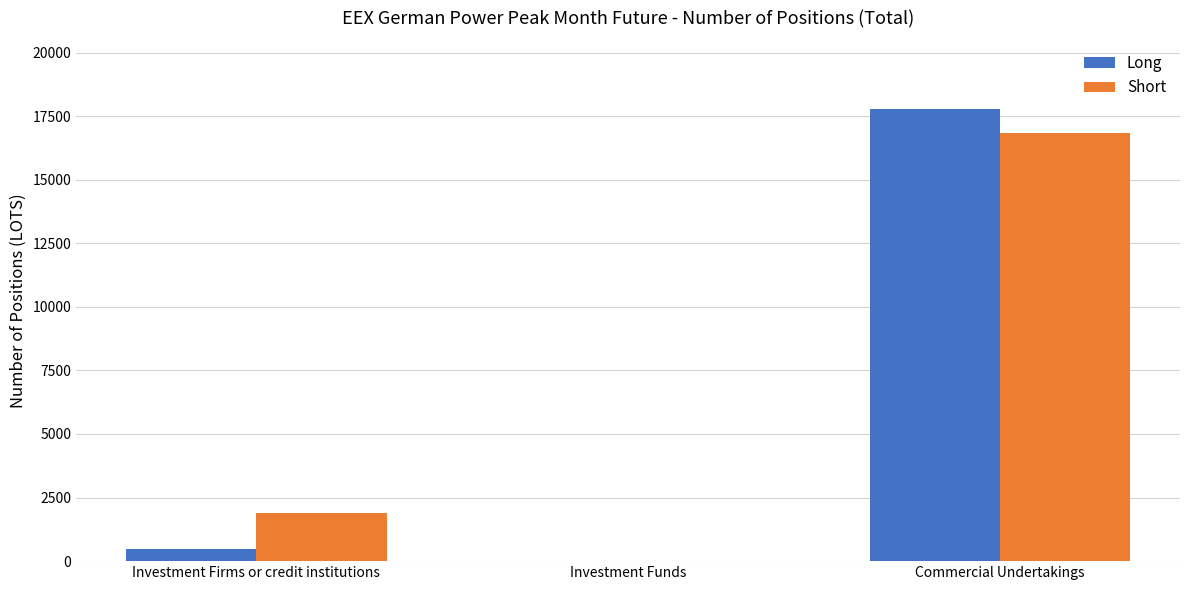

Does the chart contain stacked bars?

No